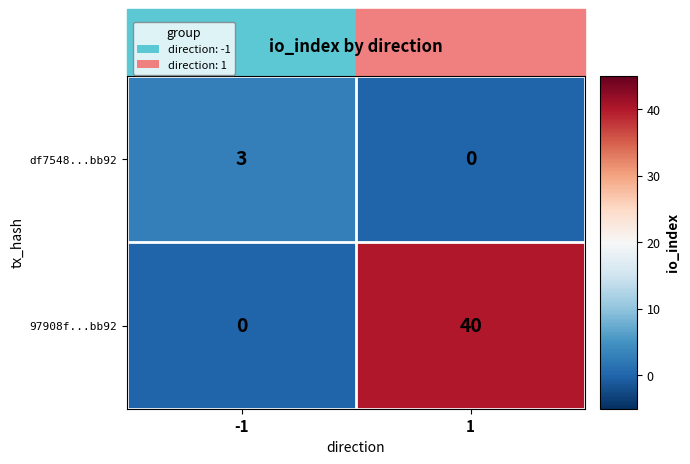

Which series has the largest range (max minus min)?

97908f...bb92